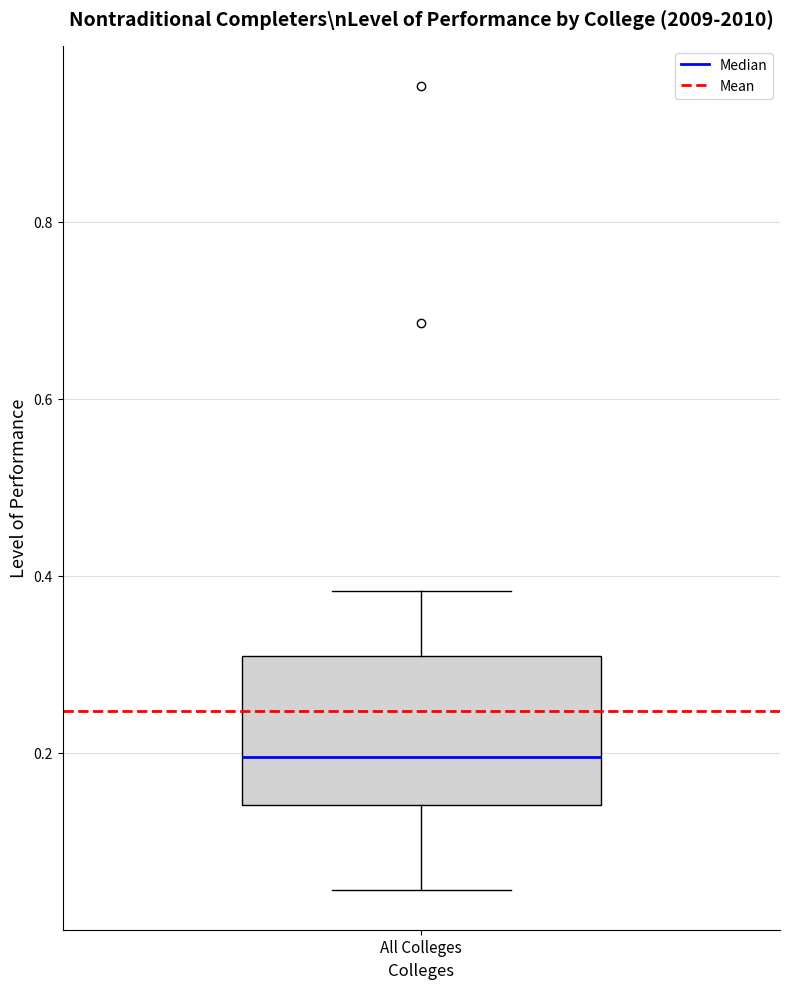

Where does the upper whisker of the box for All Colleges end on the y-axis? The values are not printed on the chart, so give them approximately, as read against the axis.

0.38